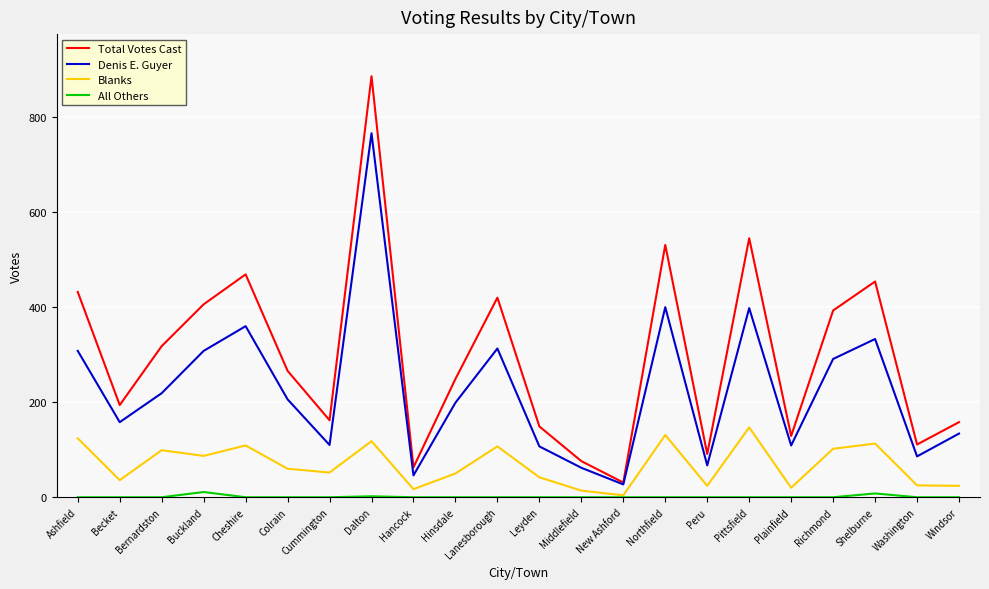

What are all the series names shown in the legend?

Total Votes Cast, Denis E. Guyer, Blanks, All Others